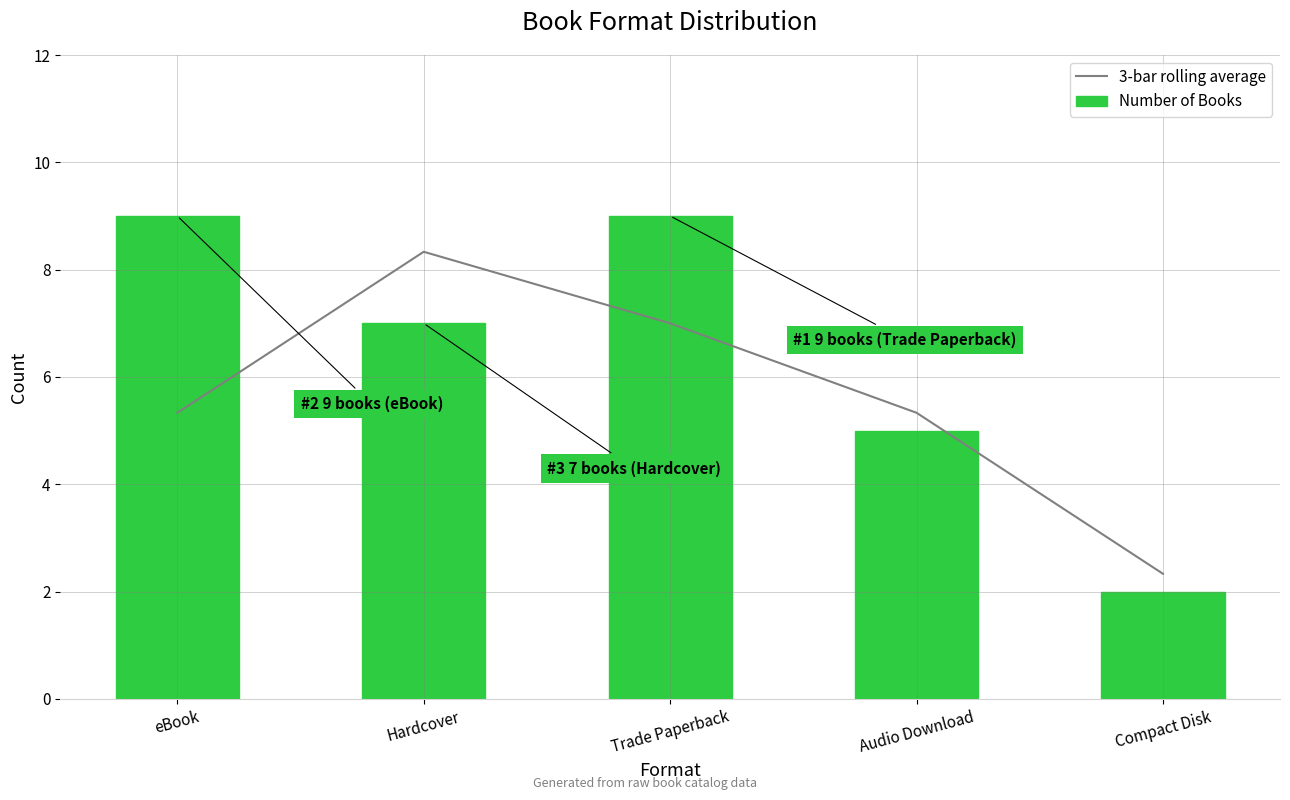

The value of 3-bar rolling average at Audio Download is 8.0. True or false?

False